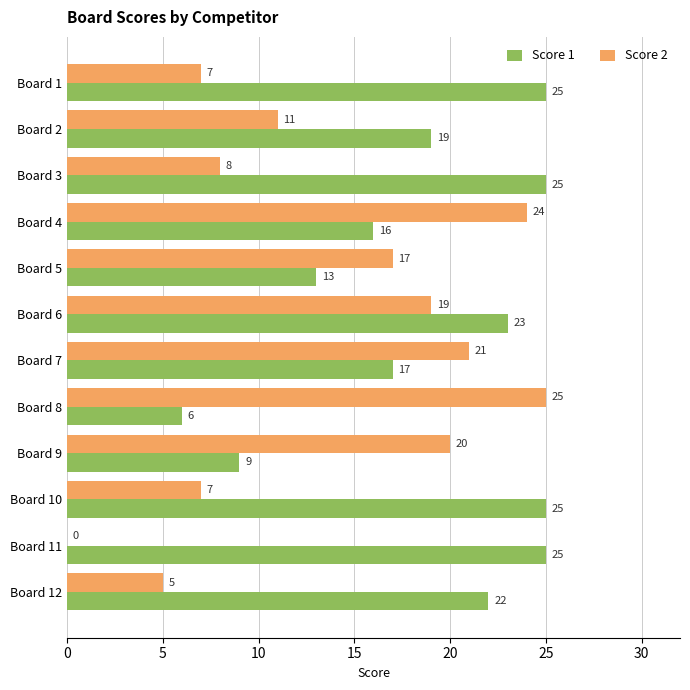

What is the average value of the Score 2 series?

14